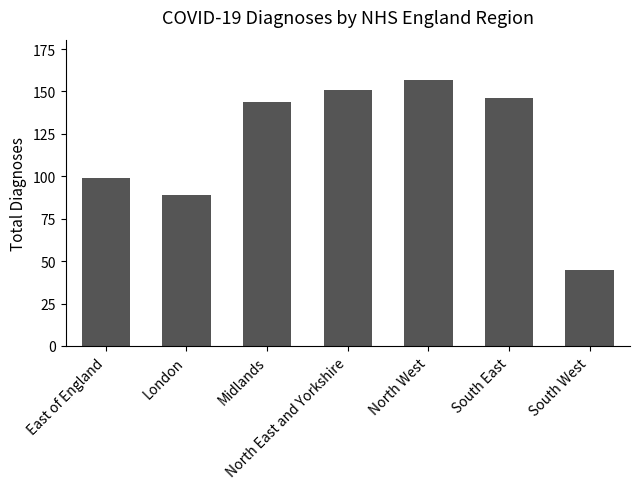

Does the chart contain any negative values?

No